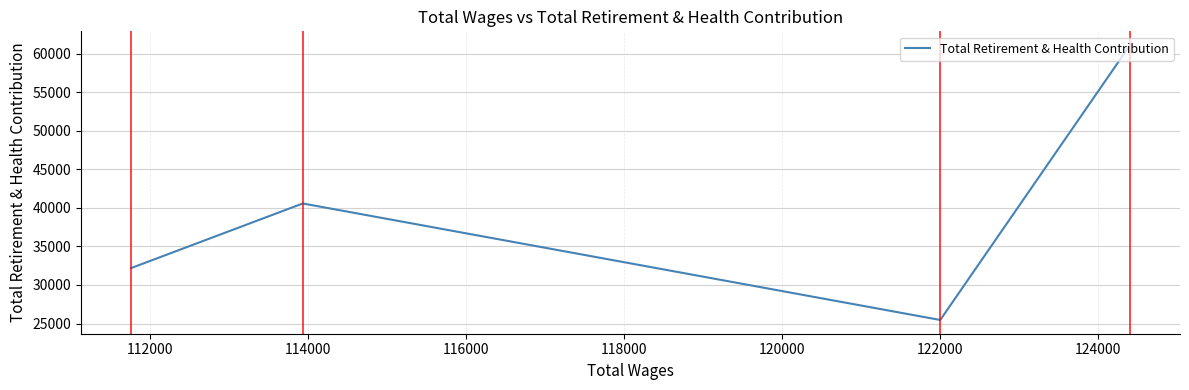

Is it true that the value at 114000 is 16583?

False